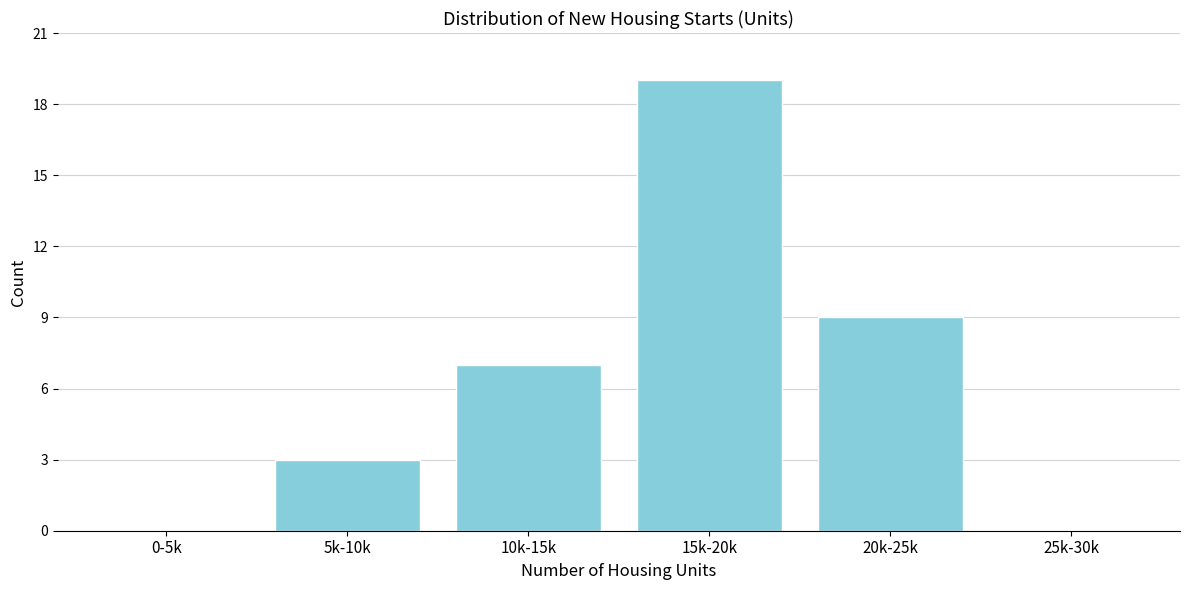

Reading left to right, list all the values displayed in this chart.

0-5k=0	5k-10k=3	10k-15k=7	15k-20k=19	20k-25k=9	25k-30k=0